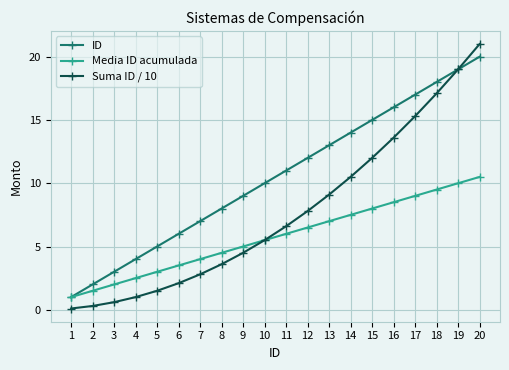

What are all the series names shown in the legend?

ID, Media ID acumulada, Suma ID / 10